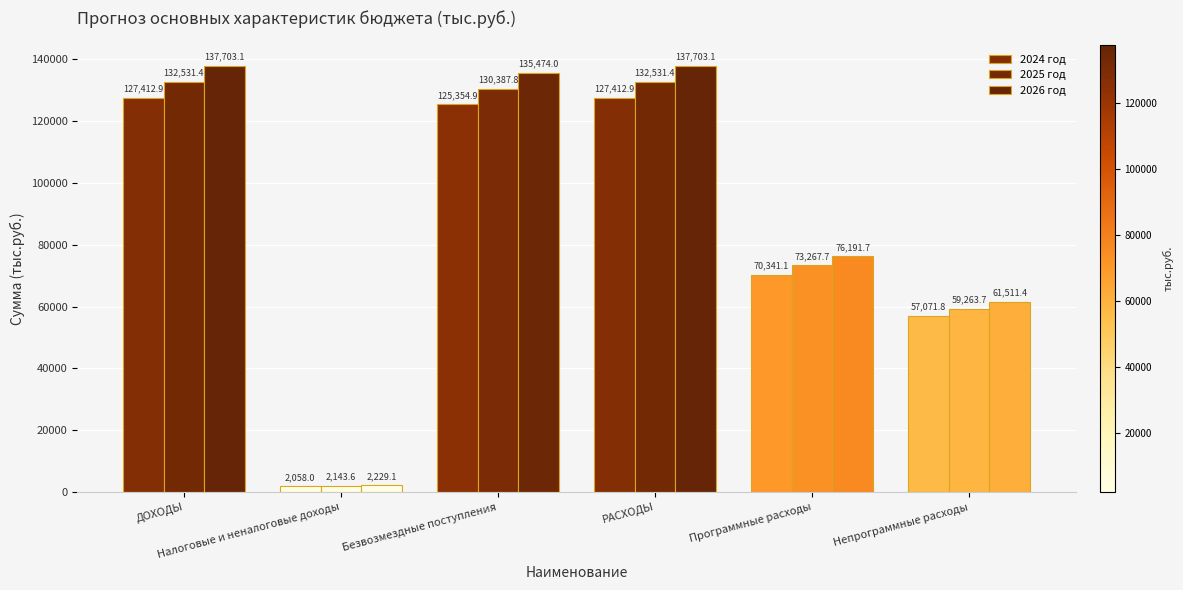

How many bars are there in total?

18